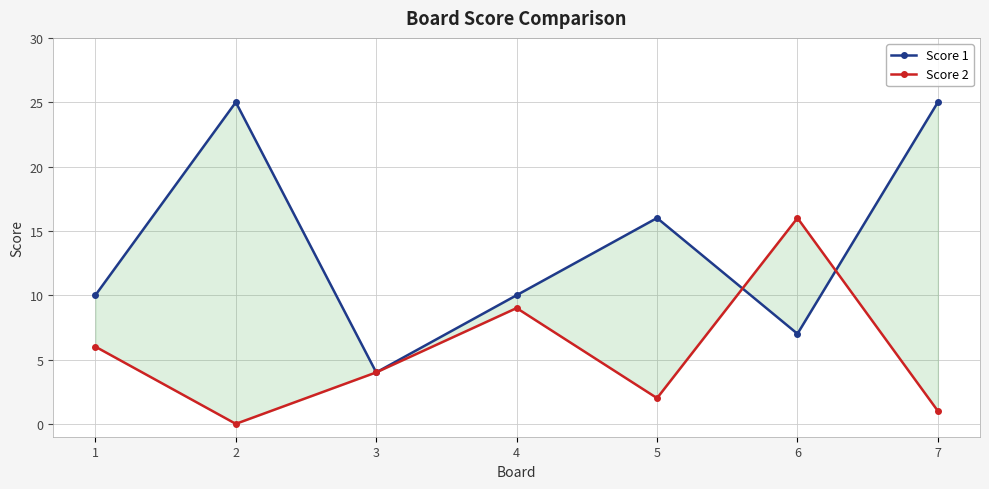

What are all the series names shown in the legend?

Score 1, Score 2